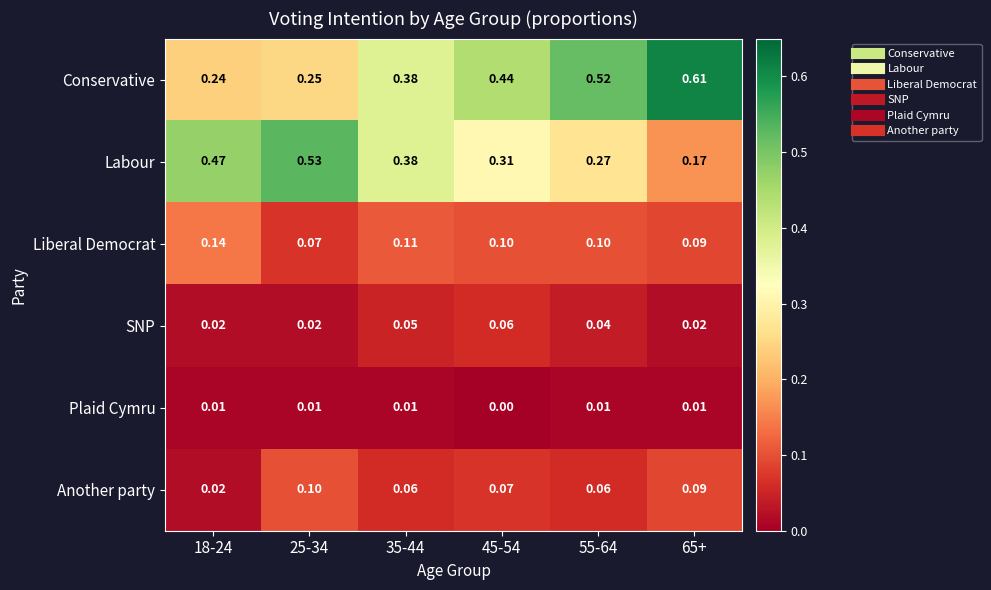

Is the value of Plaid Cymru at 45-54 greater than the value of Another party at 25-34?

No